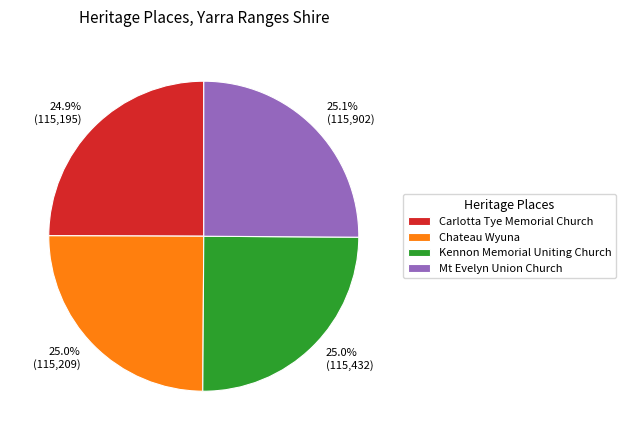

Approximately how many times larger is the value at 25.0% (115,209) compared to 24.9% (115,195)?

1.0